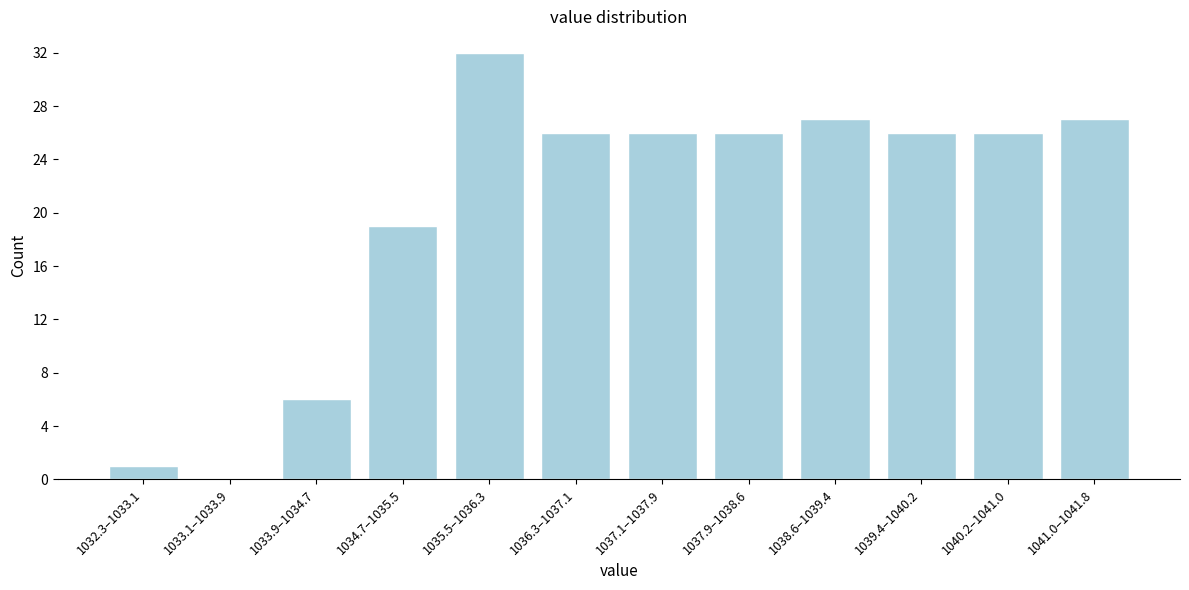

Reading right to left, what are all the values shown in this chart?

1041.0–1041.8=27	1040.2–1041.0=26	1039.4–1040.2=26	1038.6–1039.4=27	1037.9–1038.6=26	1037.1–1037.9=26	1036.3–1037.1=26	1035.5–1036.3=32	1034.7–1035.5=19	1033.9–1034.7=6	1033.1–1033.9=0	1032.3–1033.1=1